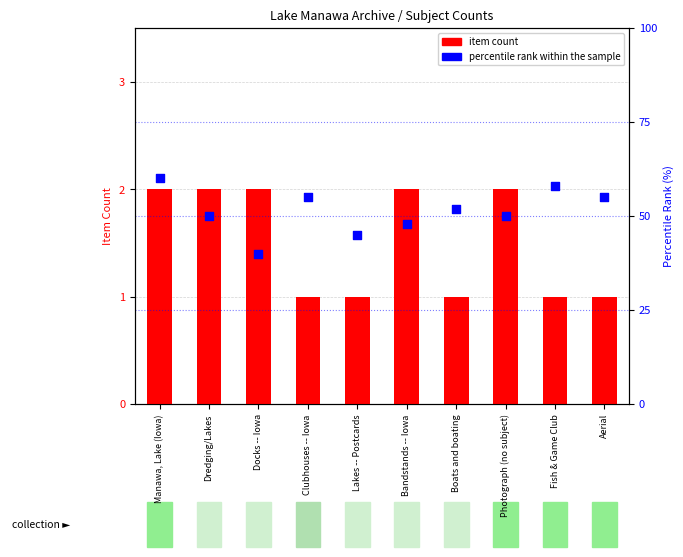

What is the total value across all series at Aerial?

56